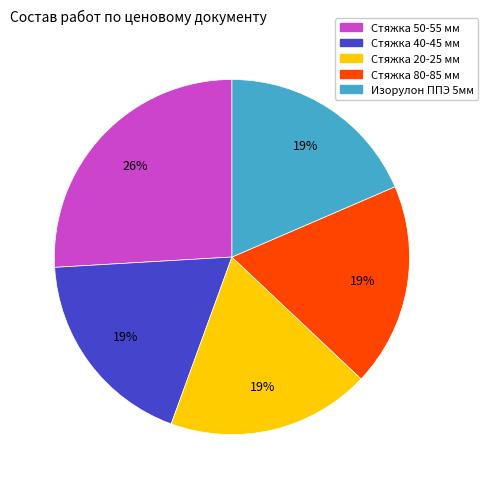

To the nearest percent, what portion does Стяжка 80-85 мм represent?

19%